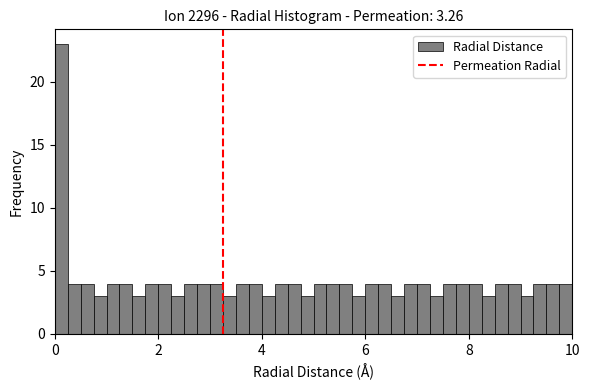

Around what value on the x-axis is the tallest bar? Give the approximate position of its centre, as read against the axis.

0.2